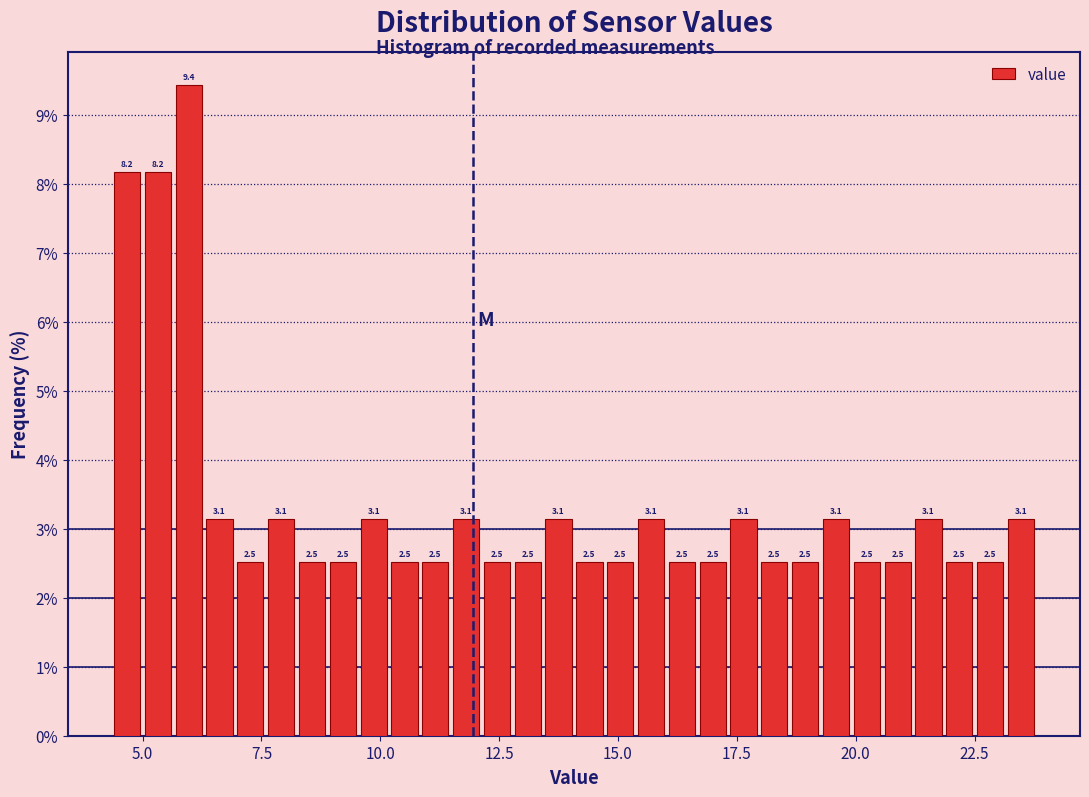

Around what value on the x-axis is the tallest bar? Give the approximate position of its centre, as read against the axis.

6.0